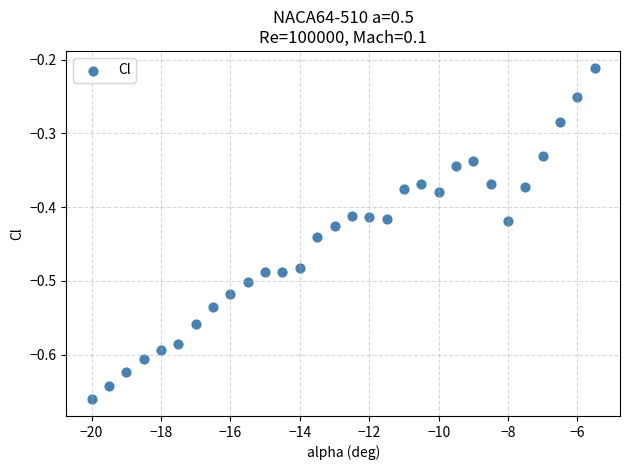

What is the range of X values (max minus min)?

14.5